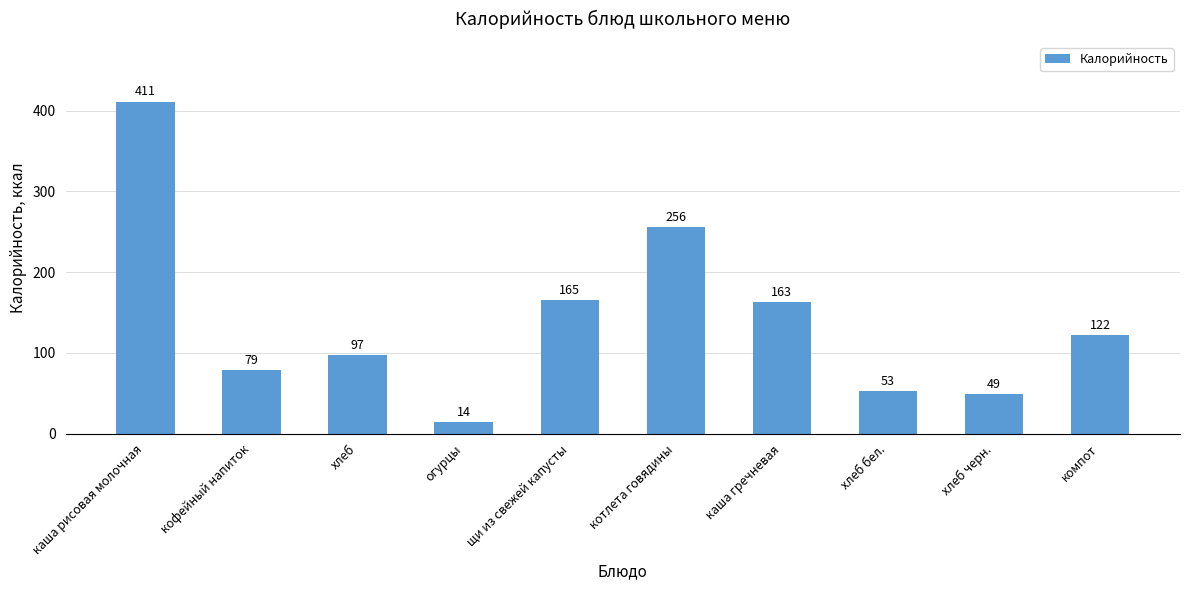

How many categories are shown in the chart?

10